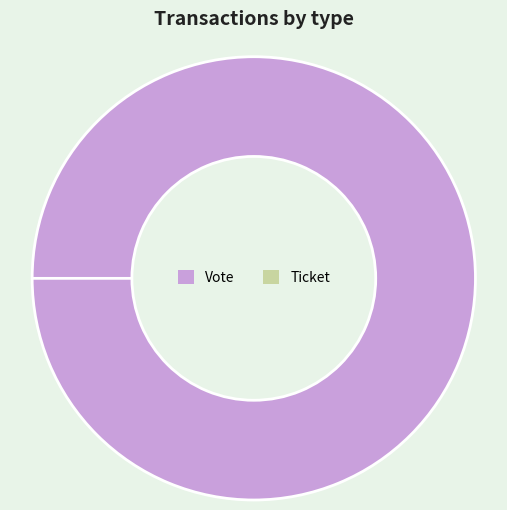

Count the number of slices in the pie.

2